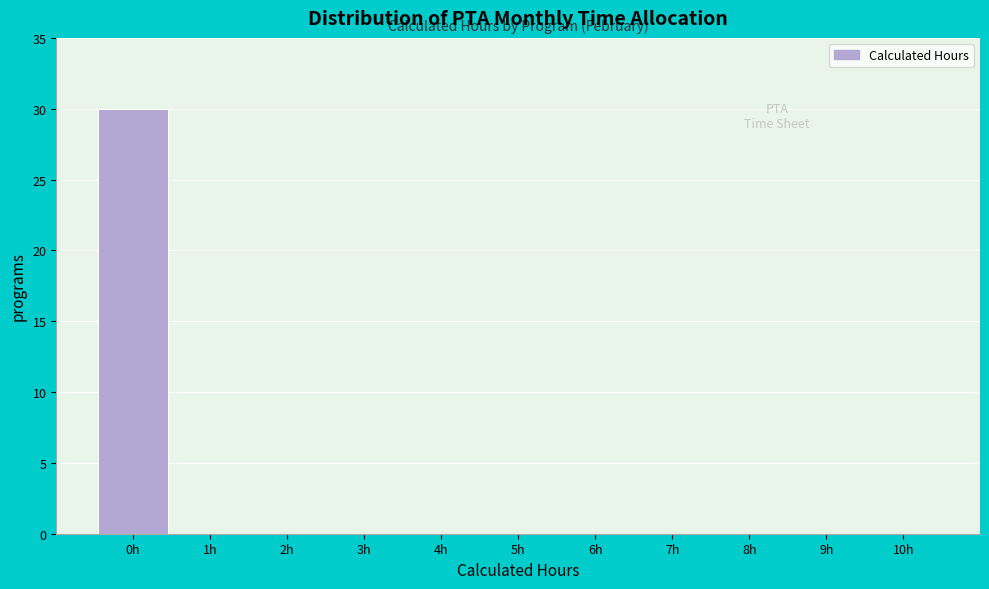

Reading left to right, transcribe all the data shown in this chart.

0h=30	1h=0	2h=0	3h=0	4h=0	5h=0	6h=0	7h=0	8h=0	9h=0	10h=0